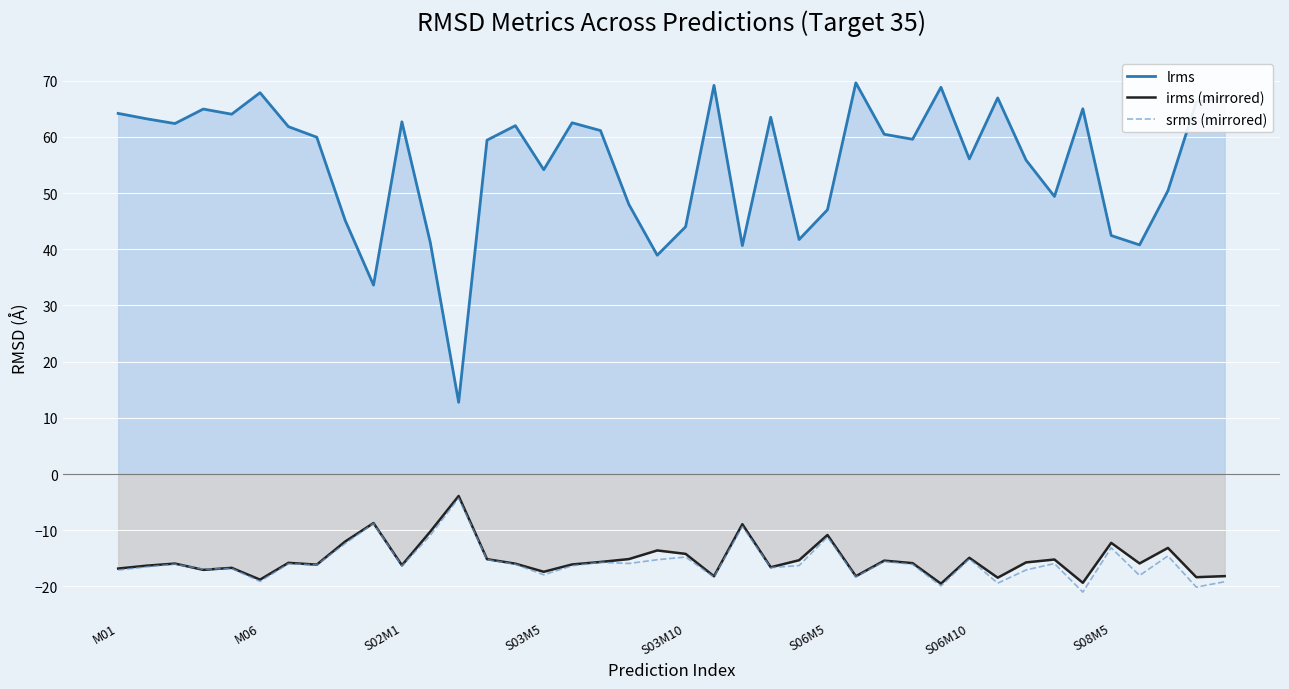

True or false: lrms and irms (mirrored) intersect in this chart.

False